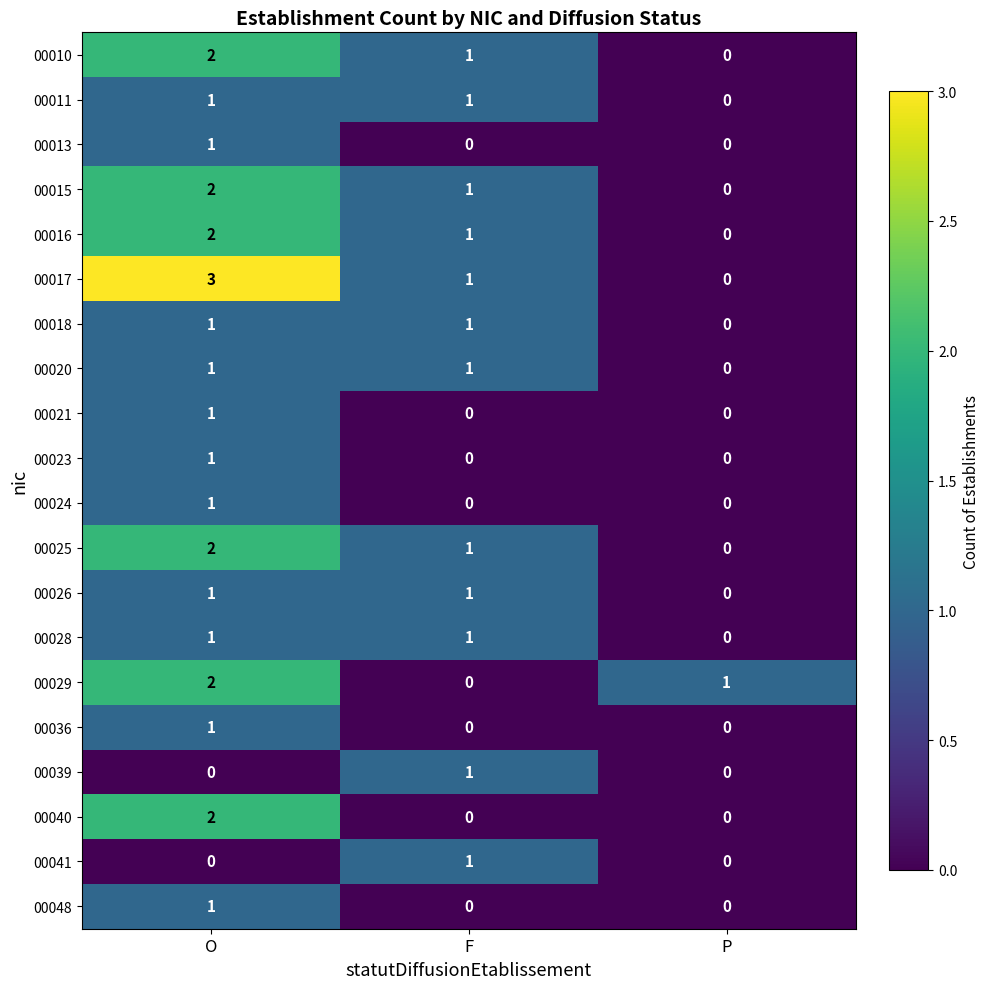

Which series has the largest range (max minus min)?

00017